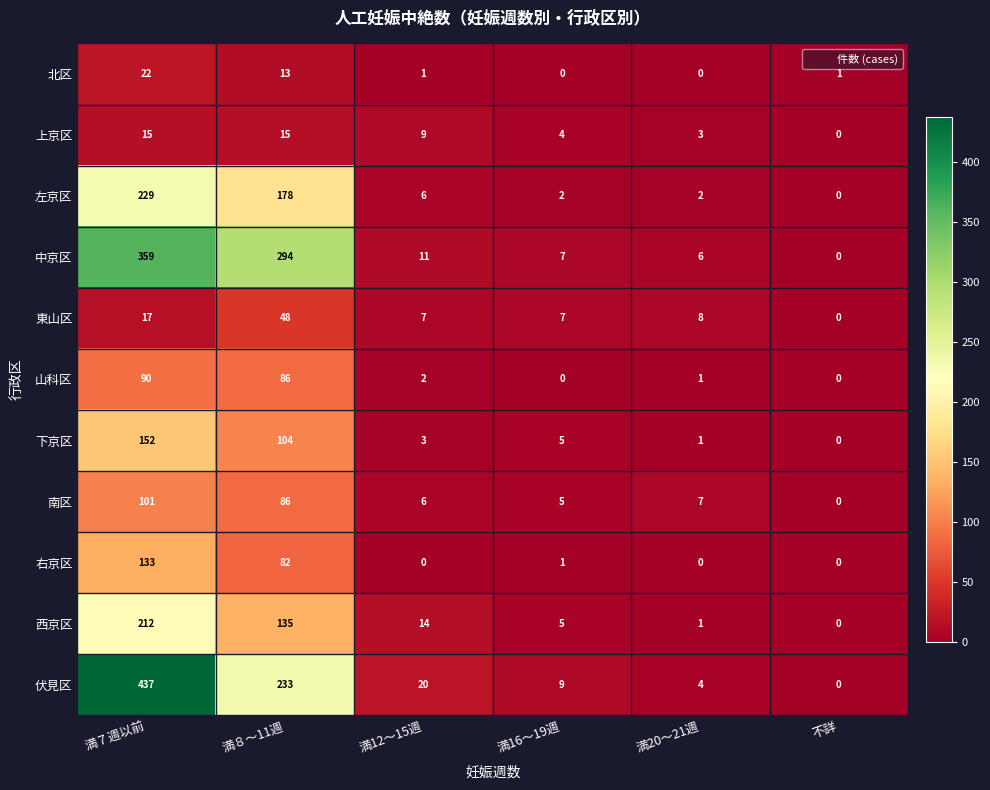

Which series changed the most between 満７週以前 and 満16～19週?

伏見区